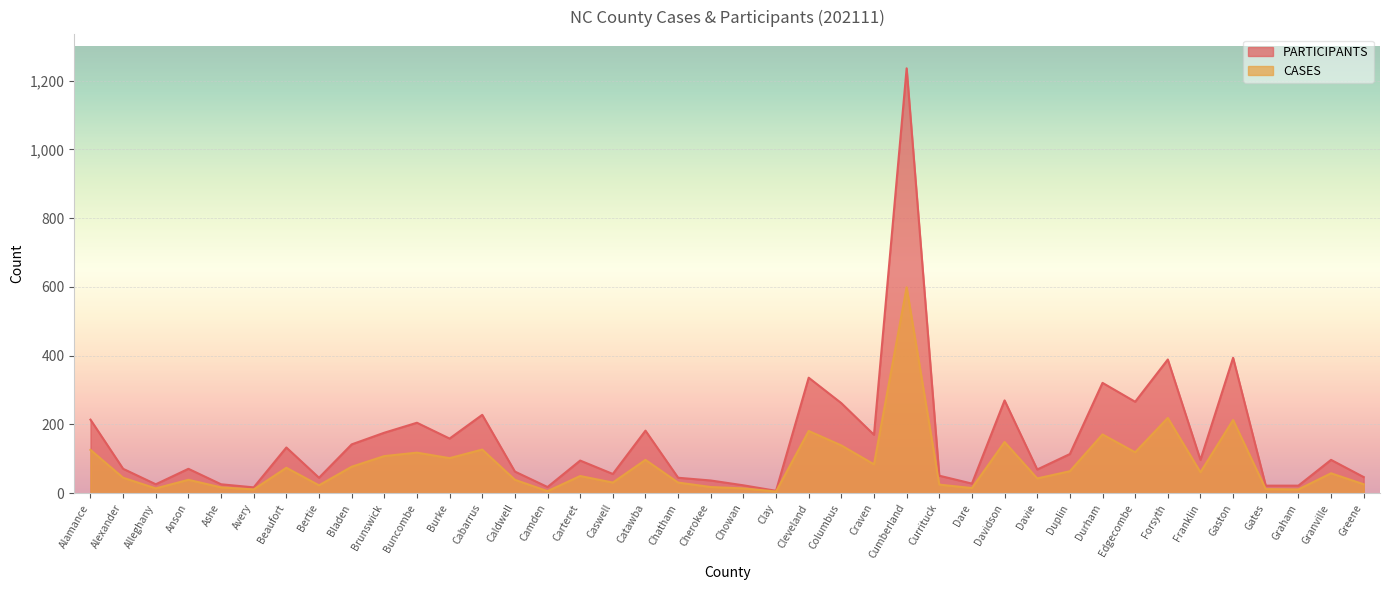

In CASES, how many points are higher than both neighbors (excluding endpoints)?

13